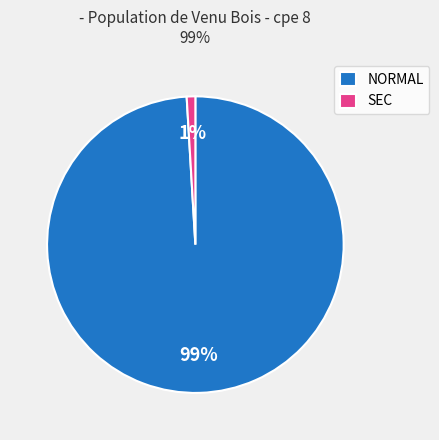

Count the number of slices in the pie.

2